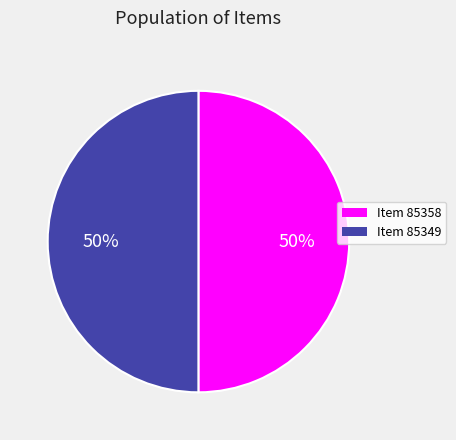

Approximately how many times larger is the value at Item 85349 compared to Item 85358?

1.0